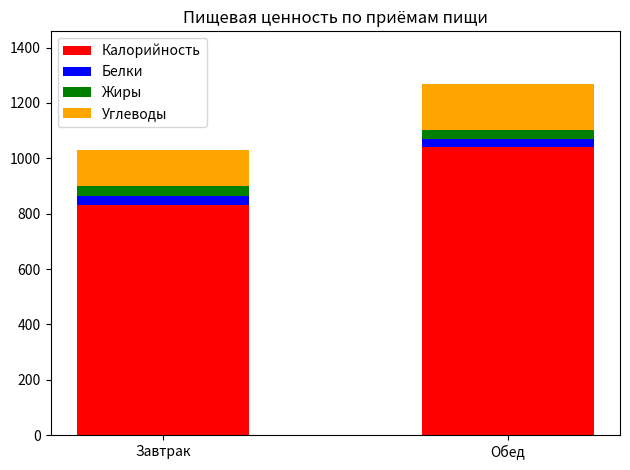

Which category has the lowest value in the Калорийность series?

Завтрак